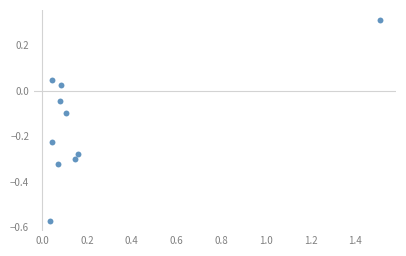

What is the range of Y values (max minus min)?

0.9